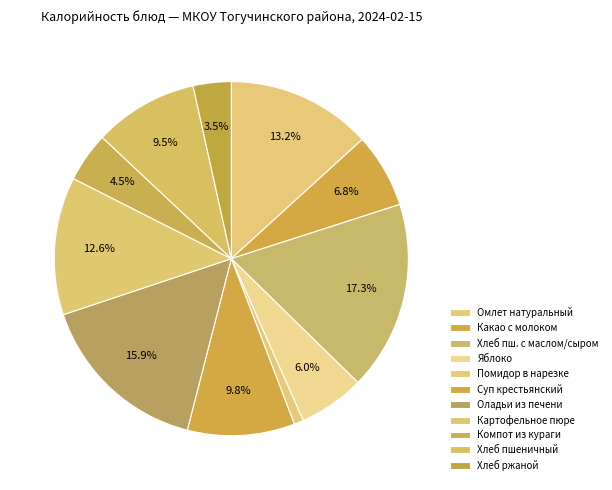

Combined, what portion of the pie is Какао с молоком and Хлеб пшеничный?

16.3%